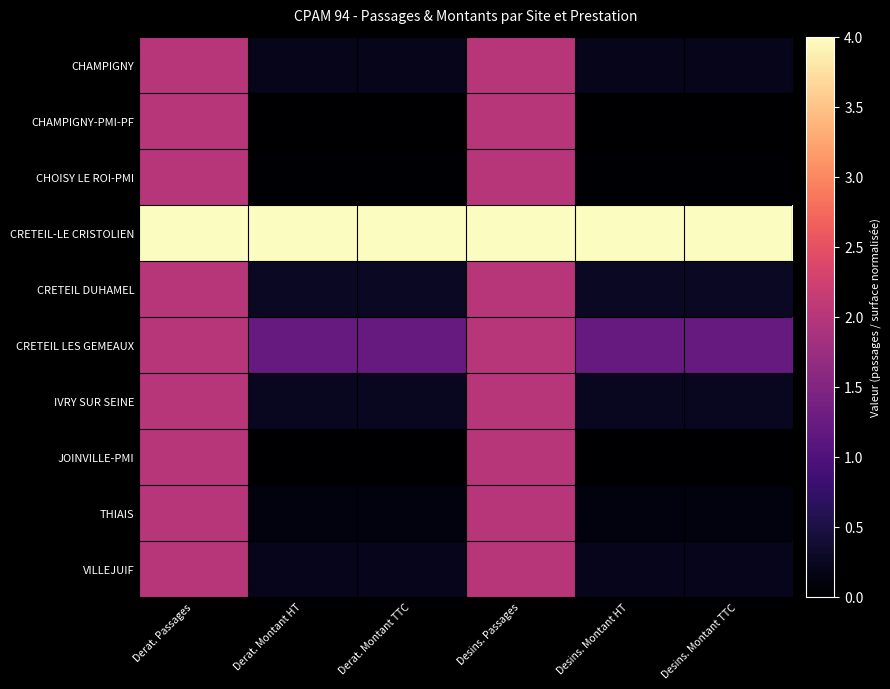

What is the spread (max minus min) of values at Desins. Passages?

2.0